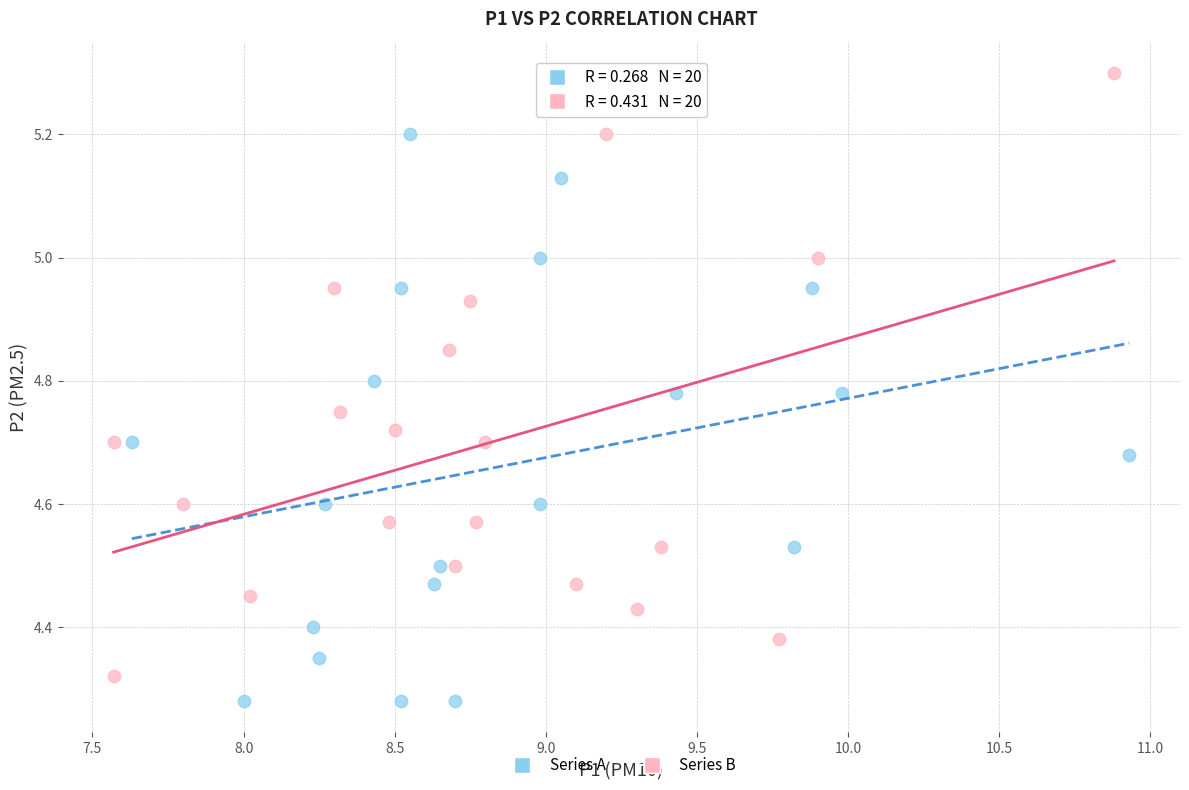

Which series reaches the maximum Y coordinate?

Series B